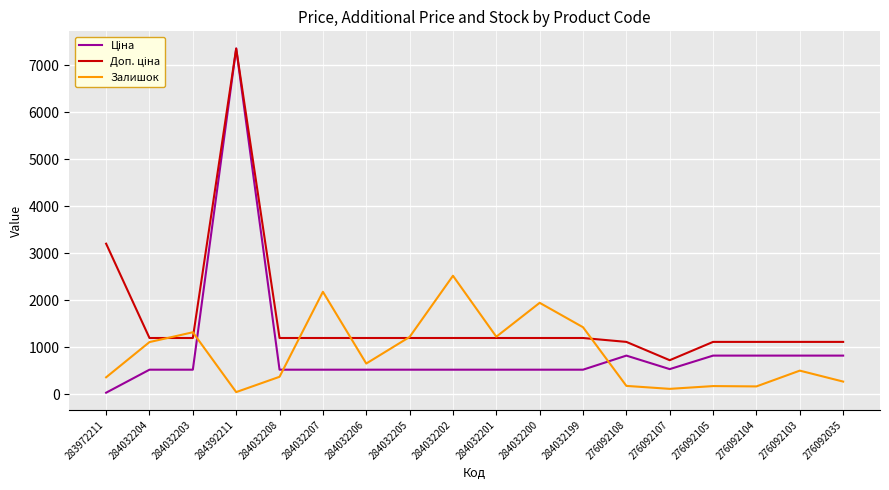

At which category is the sum across all series the highest?

284392211